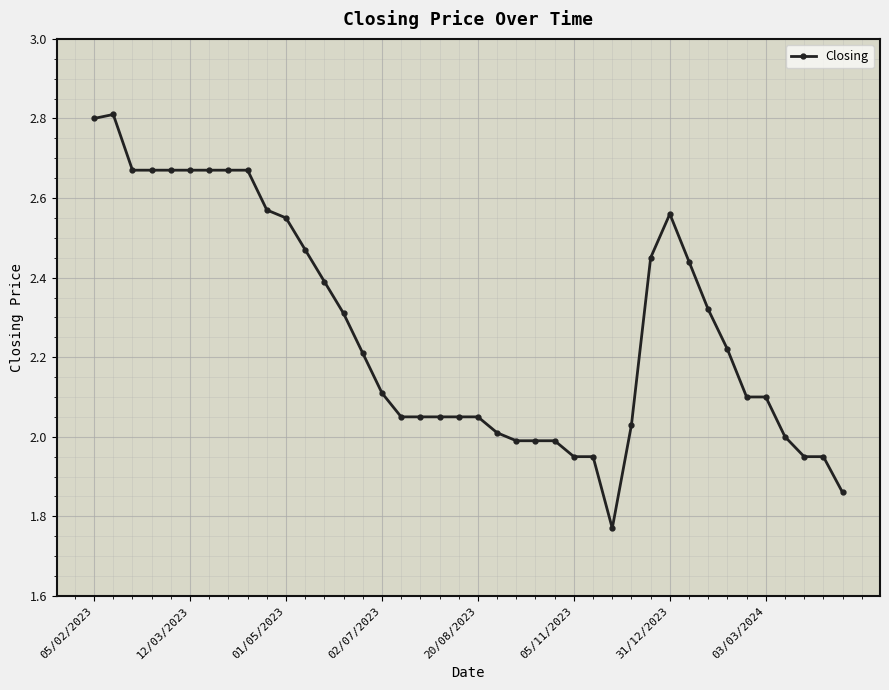

What is the greatest value displayed?

2.8